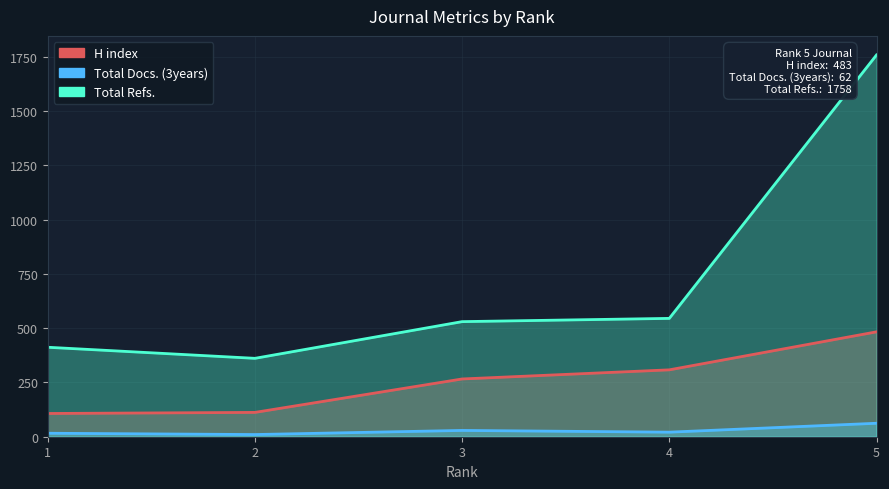

How many distinct data groups are displayed?

3